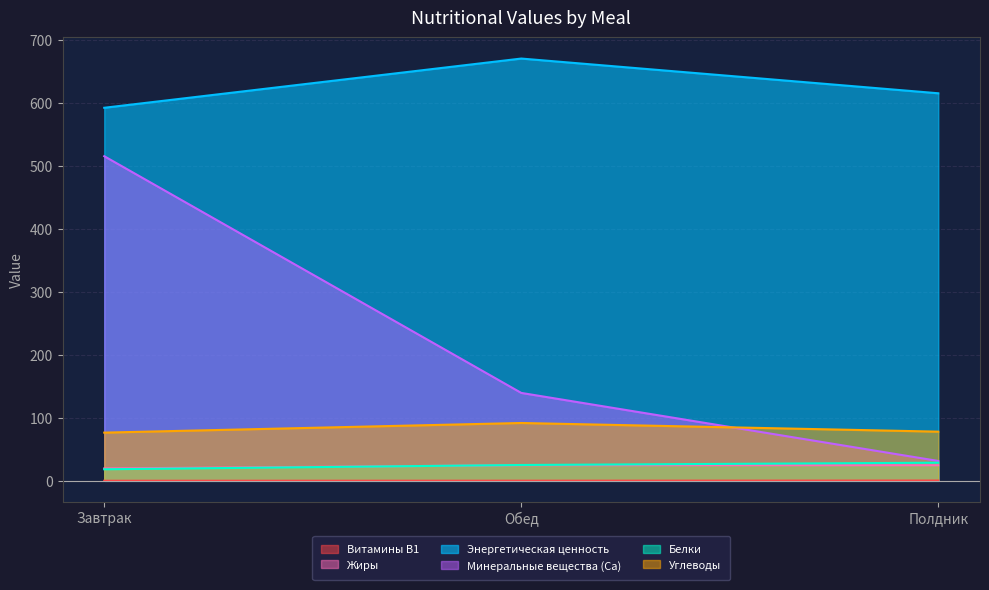

True or false: Энергетическая ценность has a value of 592.7 at Завтрак.

True